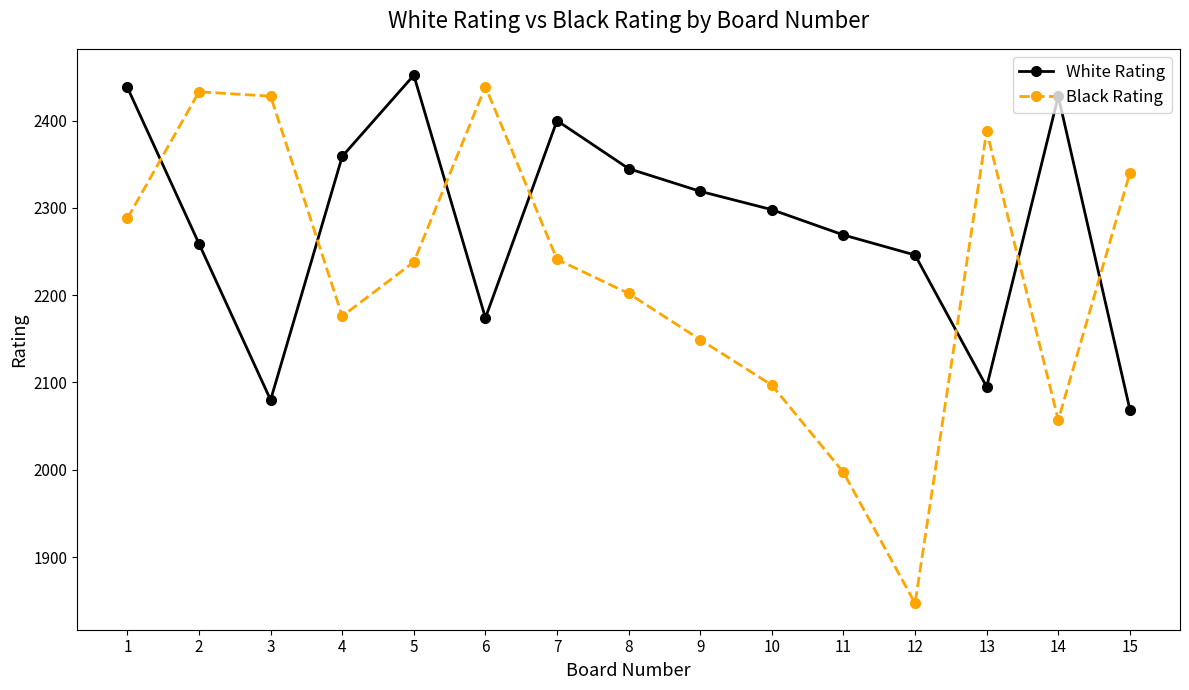

Is it true that Black Rating equals 2640 at 12?

False